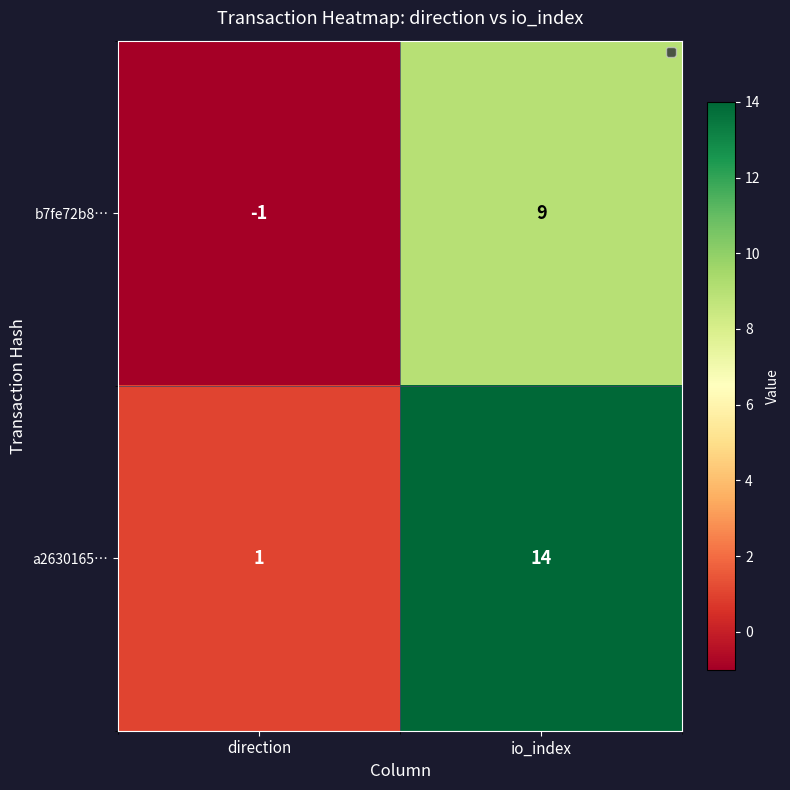

Reading left to right, extract all data points from this chart.

b7fe72b8…: -1	9
a2630165…: 1	14